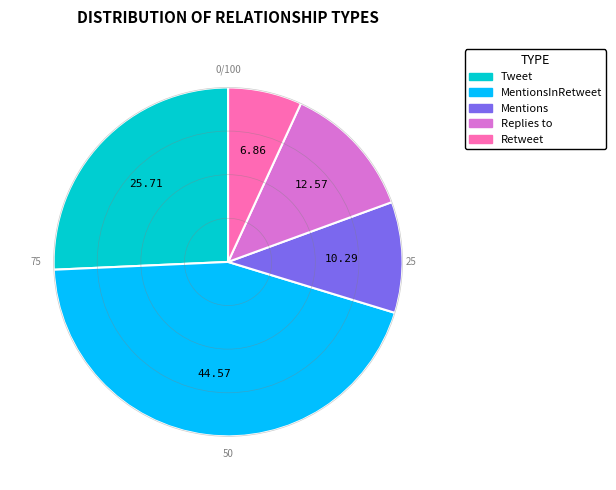

What is the smallest slice in the pie chart?

Retweet